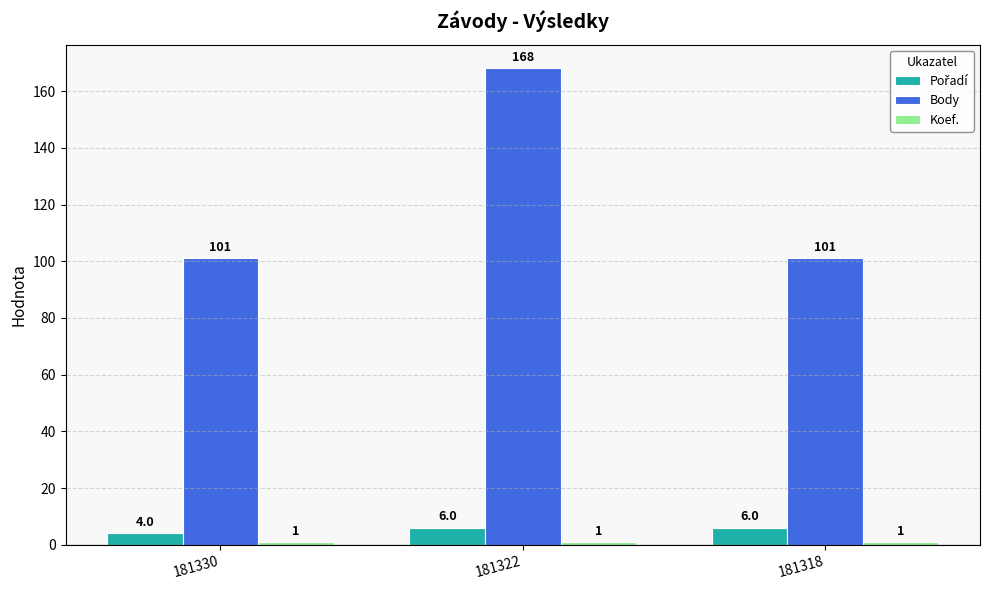

Is it true that Body equals 36 at 181330?

False